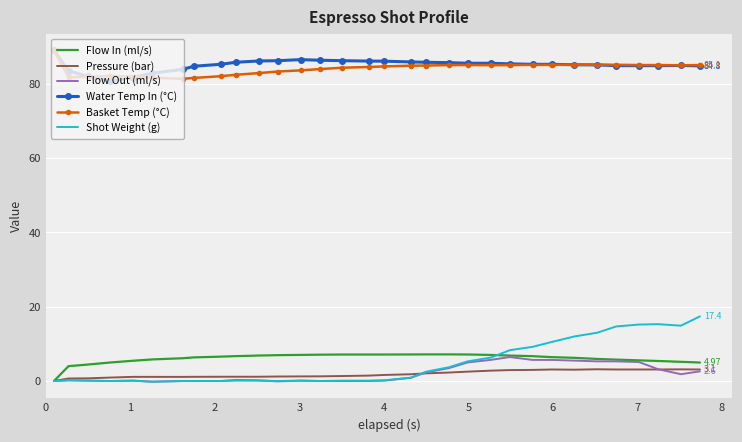

Which series has the largest range (max minus min)?

Shot Weight (g)